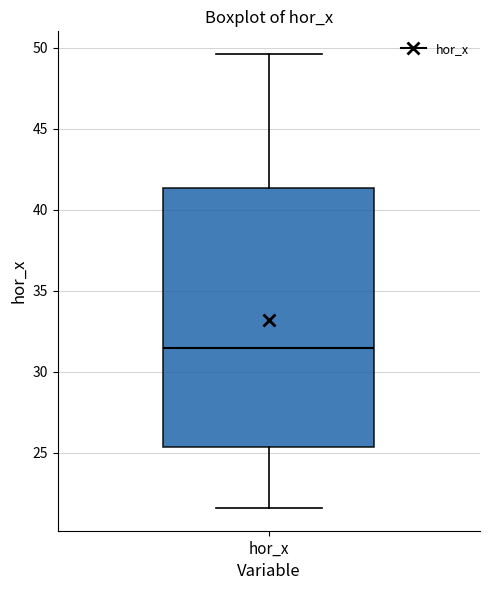

Read this box plot against the y-axis: the position of the median line, the range covered by the box, and the ends of both whiskers. The values are not printed on the chart, so give them approximately, as read against the axis.

median 31.5, box 25.5 to 41.5, whiskers 21.5 to 49.5